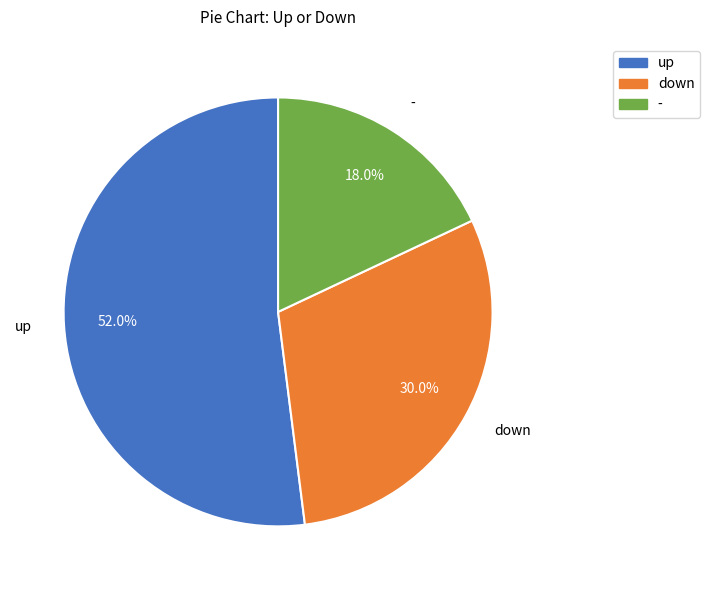

To the nearest percent, what is the average slice percentage?

33%